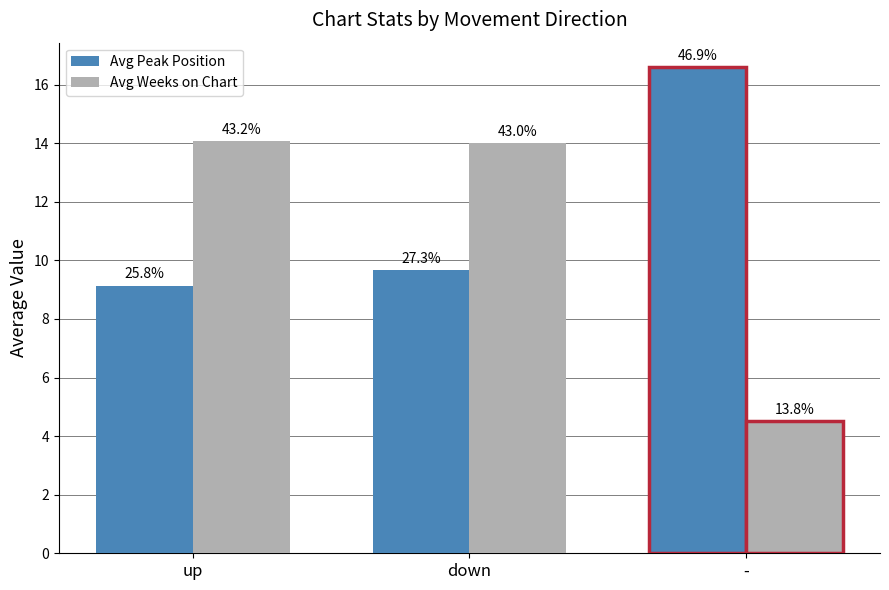

What is the average value of the Avg Weeks on Chart series?

10.9